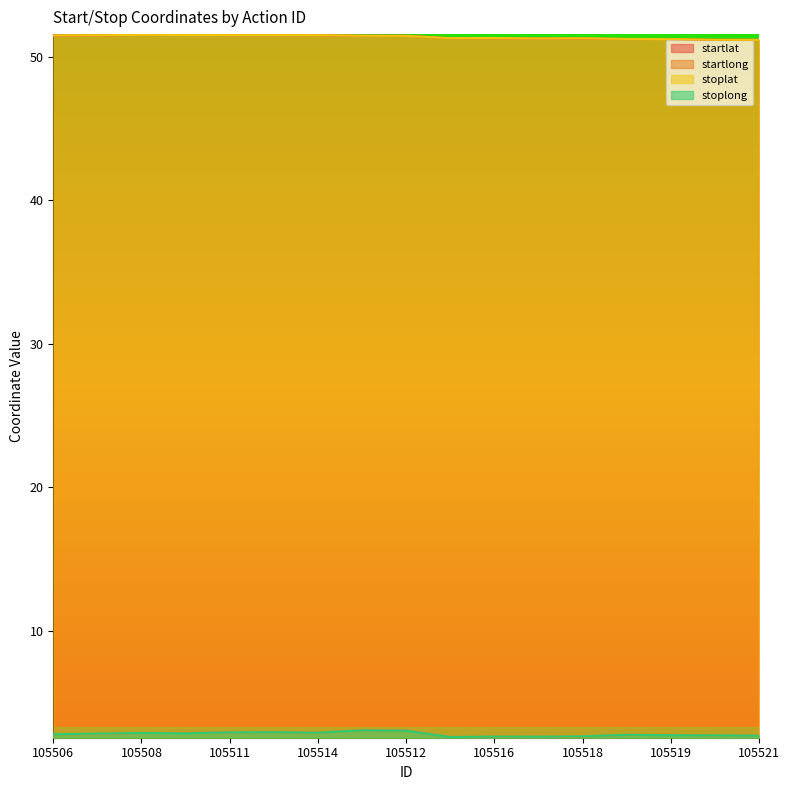

How many data points does each series have?

17